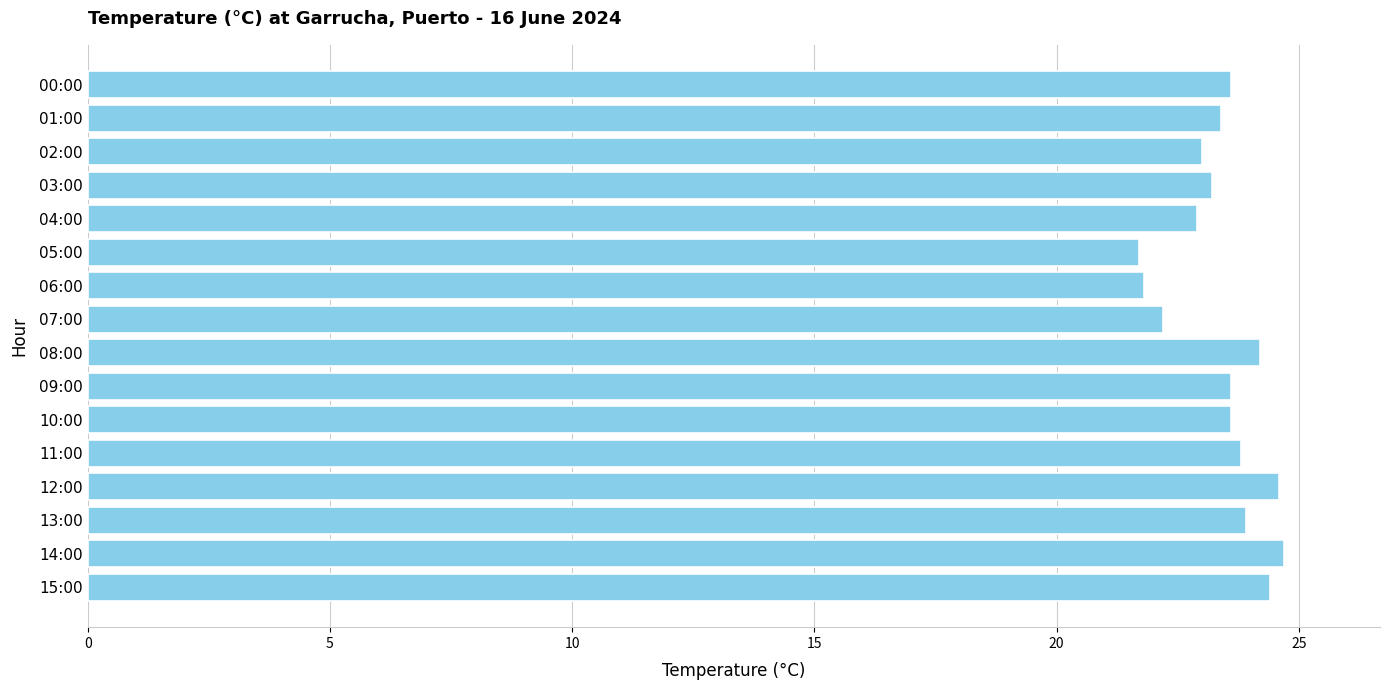

What is the difference between the maximum and minimum values?

3.0